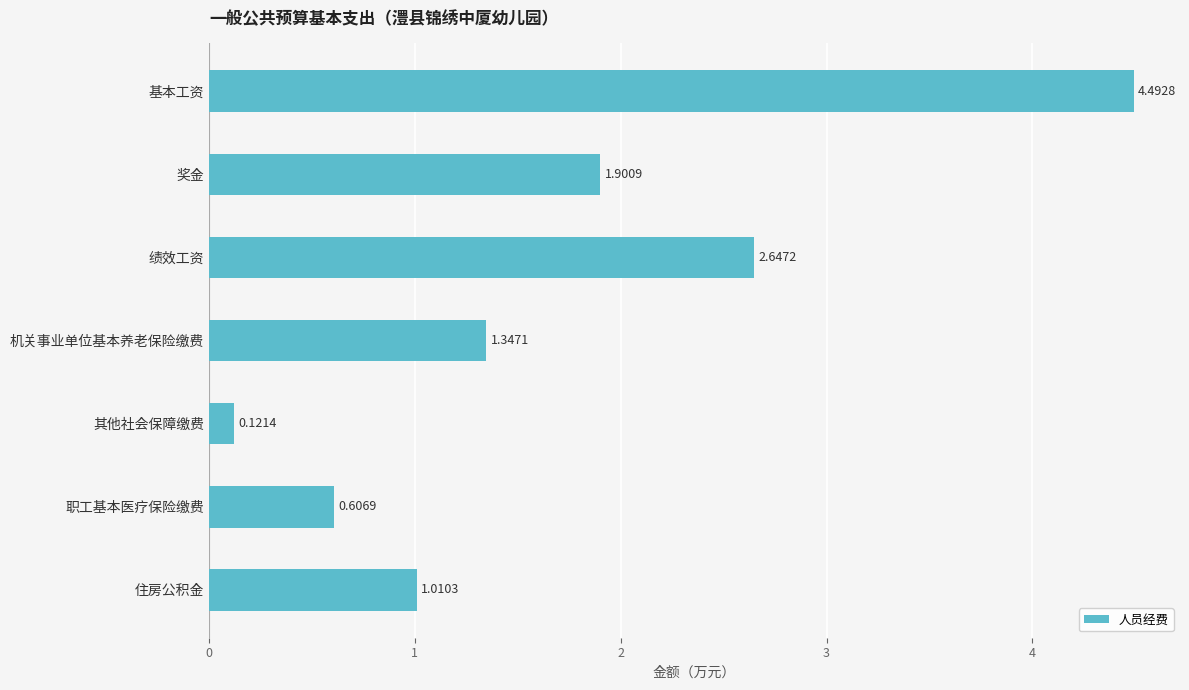

Between 住房公积金 and 基本工资, which is larger?

基本工资